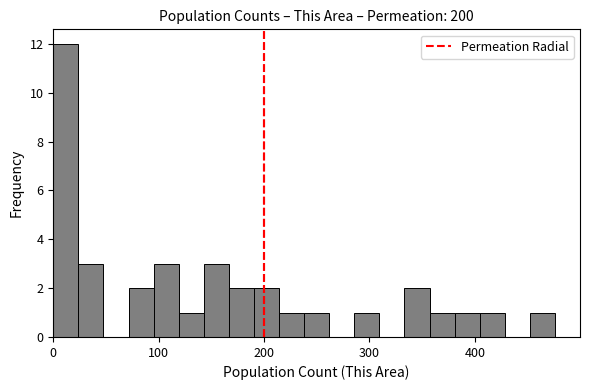

Around what value on the x-axis is the tallest bar? Give the approximate position of its centre, as read against the axis.

10